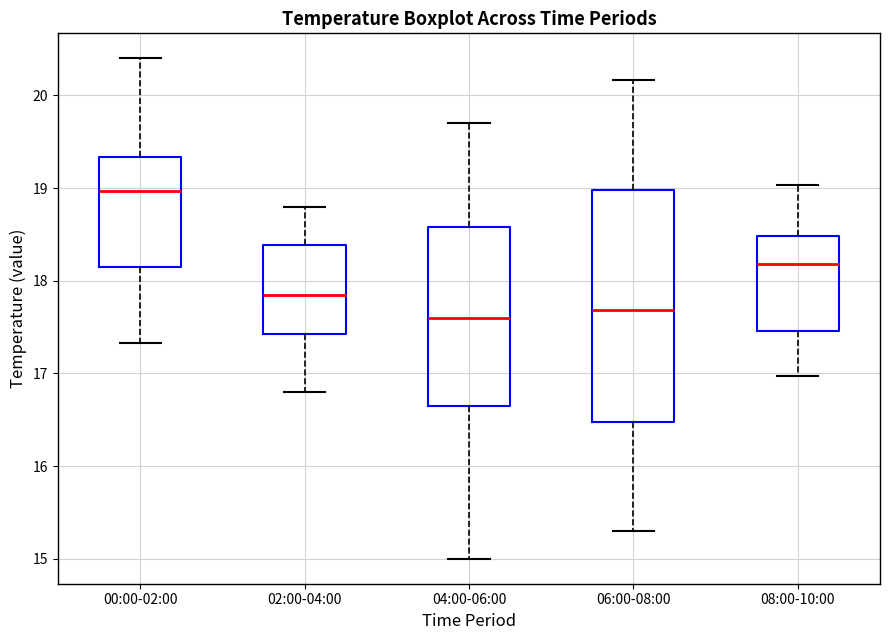

Where is the upper edge of the box for 04:00-06:00 on the y-axis? The values are not printed on the chart, so give them approximately, as read against the axis.

18.6